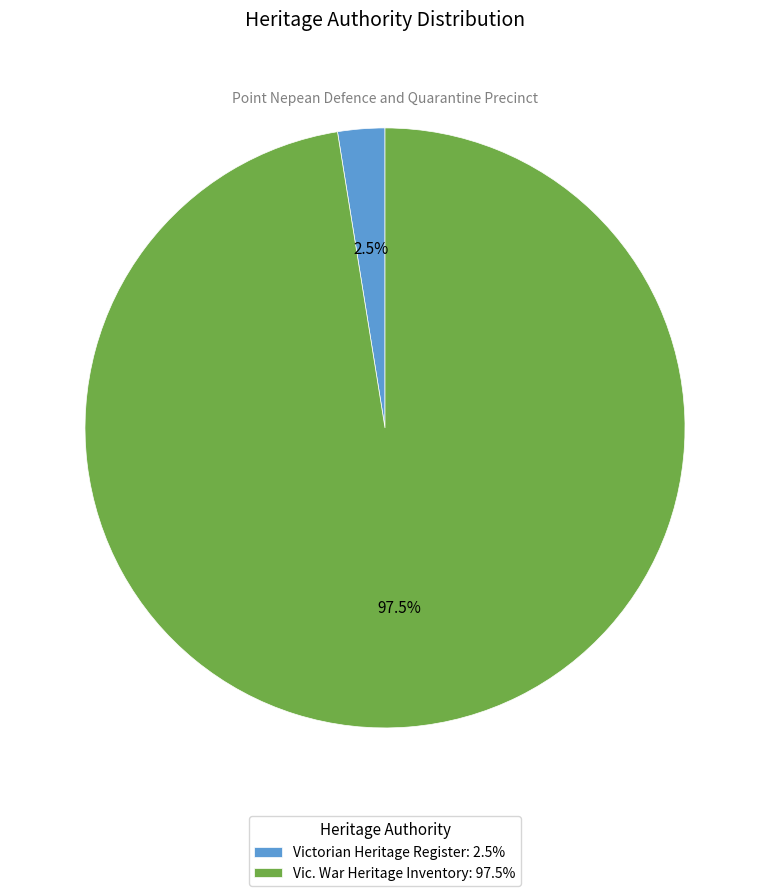

Do Vic. War Heritage Inventory and Victorian Heritage Register together represent more than half of the pie?

Yes